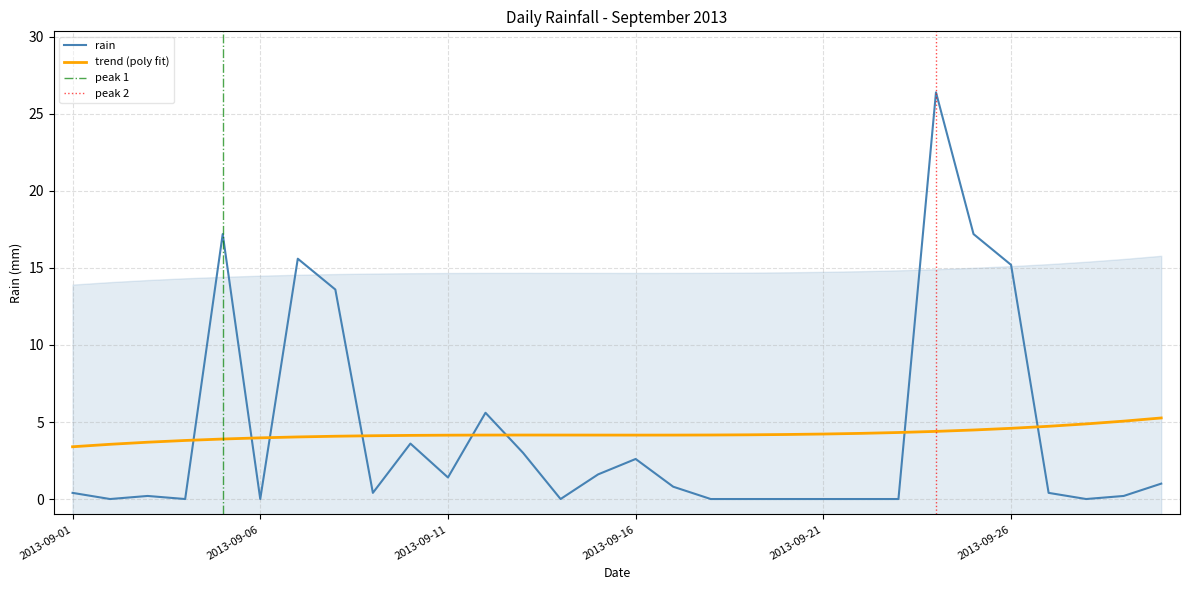

Reading left to right, extract all data points from this chart.

0.4	0.0	0.2	0.0	17.2	0.0	15.6	13.6	0.4	3.6	1.4	5.6	3.0	0.0	1.6	2.6	0.8	0.0	0.0	0.0	0.0	0.0	0.0	26.4	17.2	15.2	0.4	0.0	0.2	1.0